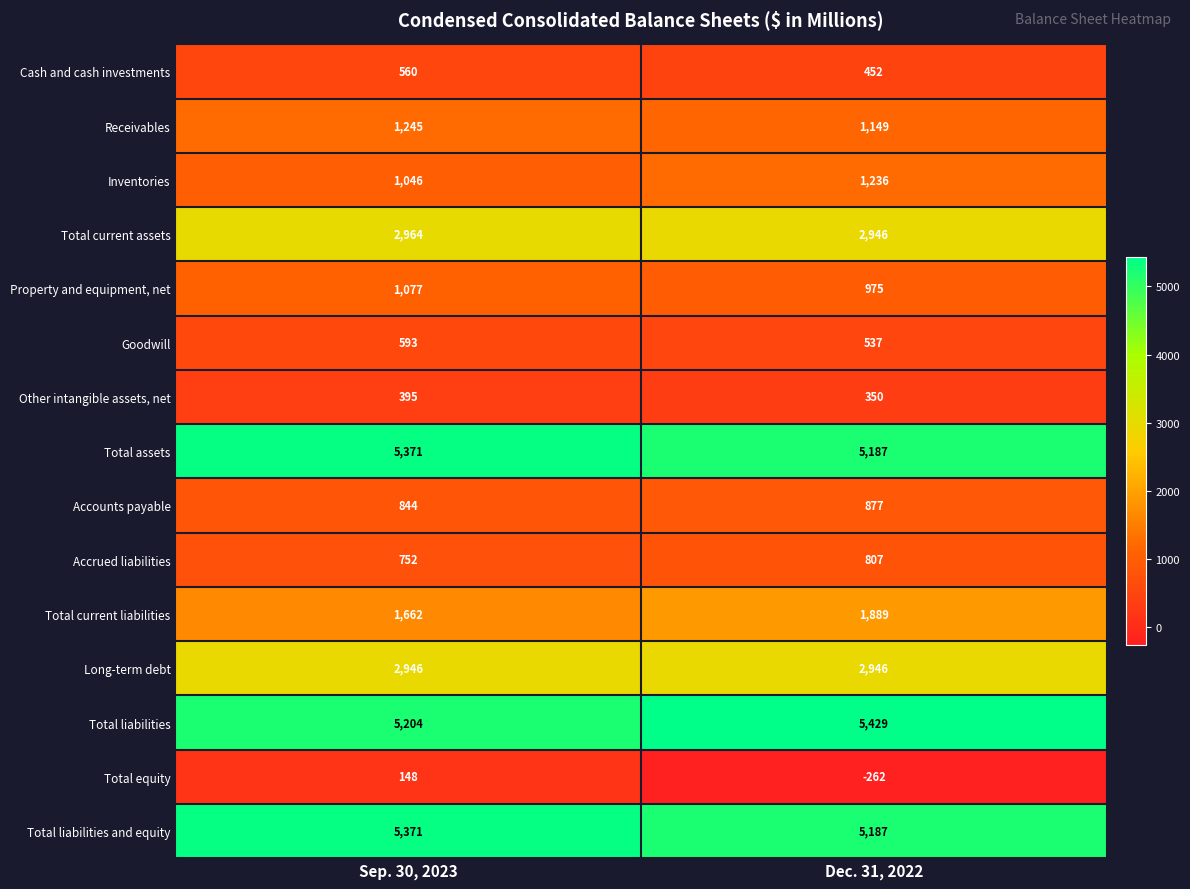

True or false: Total current assets has a value of 2964 at Sep. 30, 2023.

True